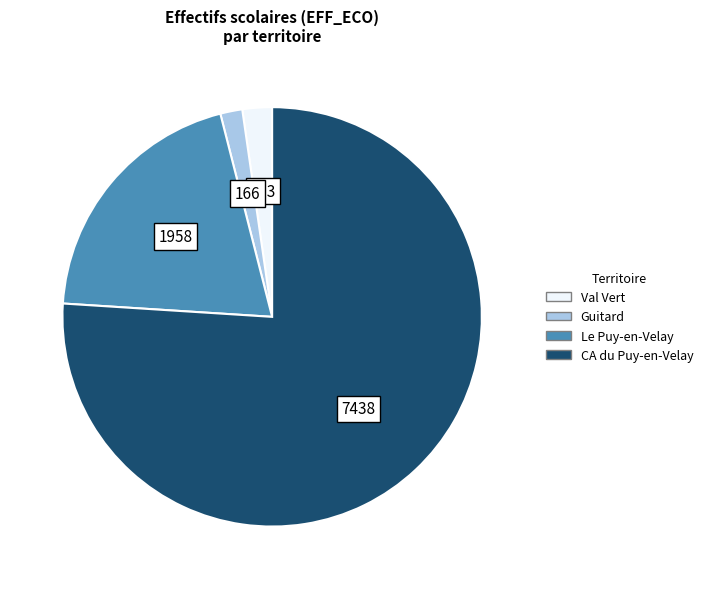

How many segments does this pie chart have?

4